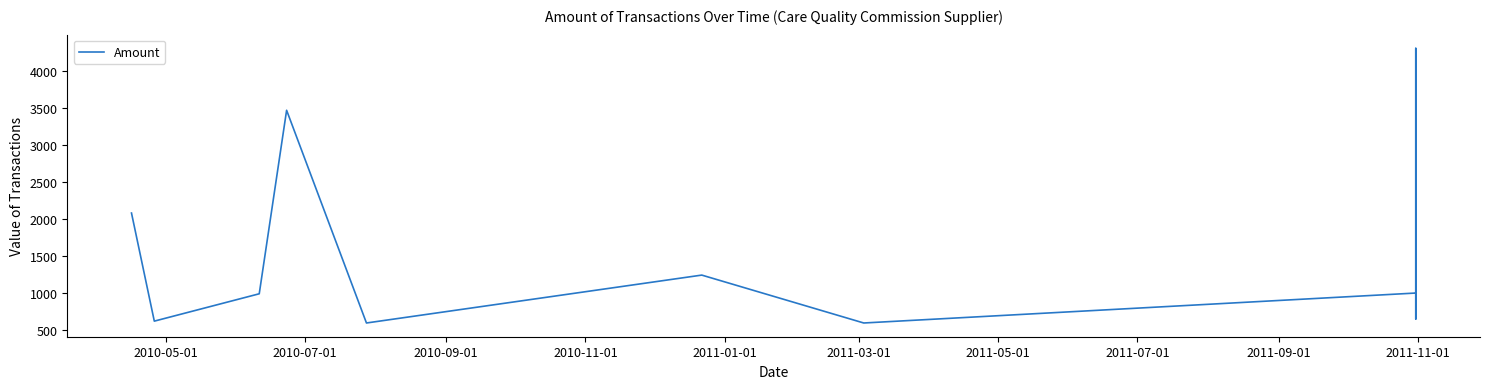

At which category does the chart reach its peak across all series?

2011-11-01